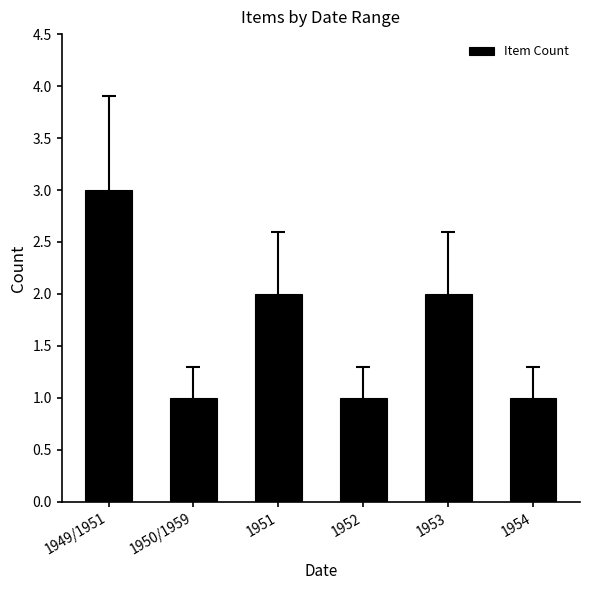

The value at 1951 is 3. True or false?

False